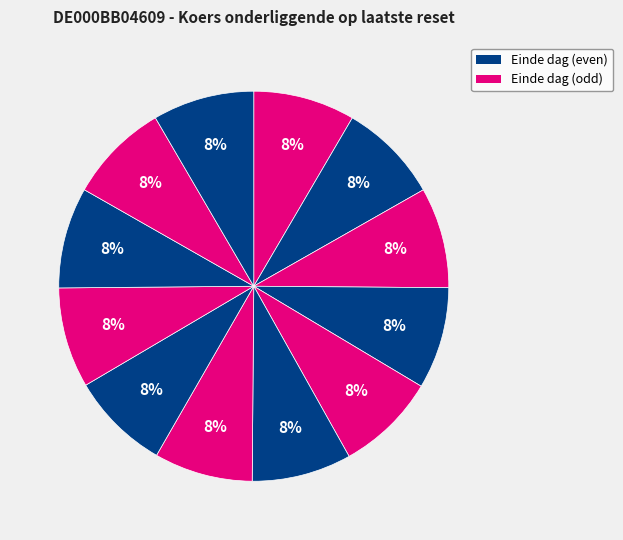

How many segments does this pie chart have?

12